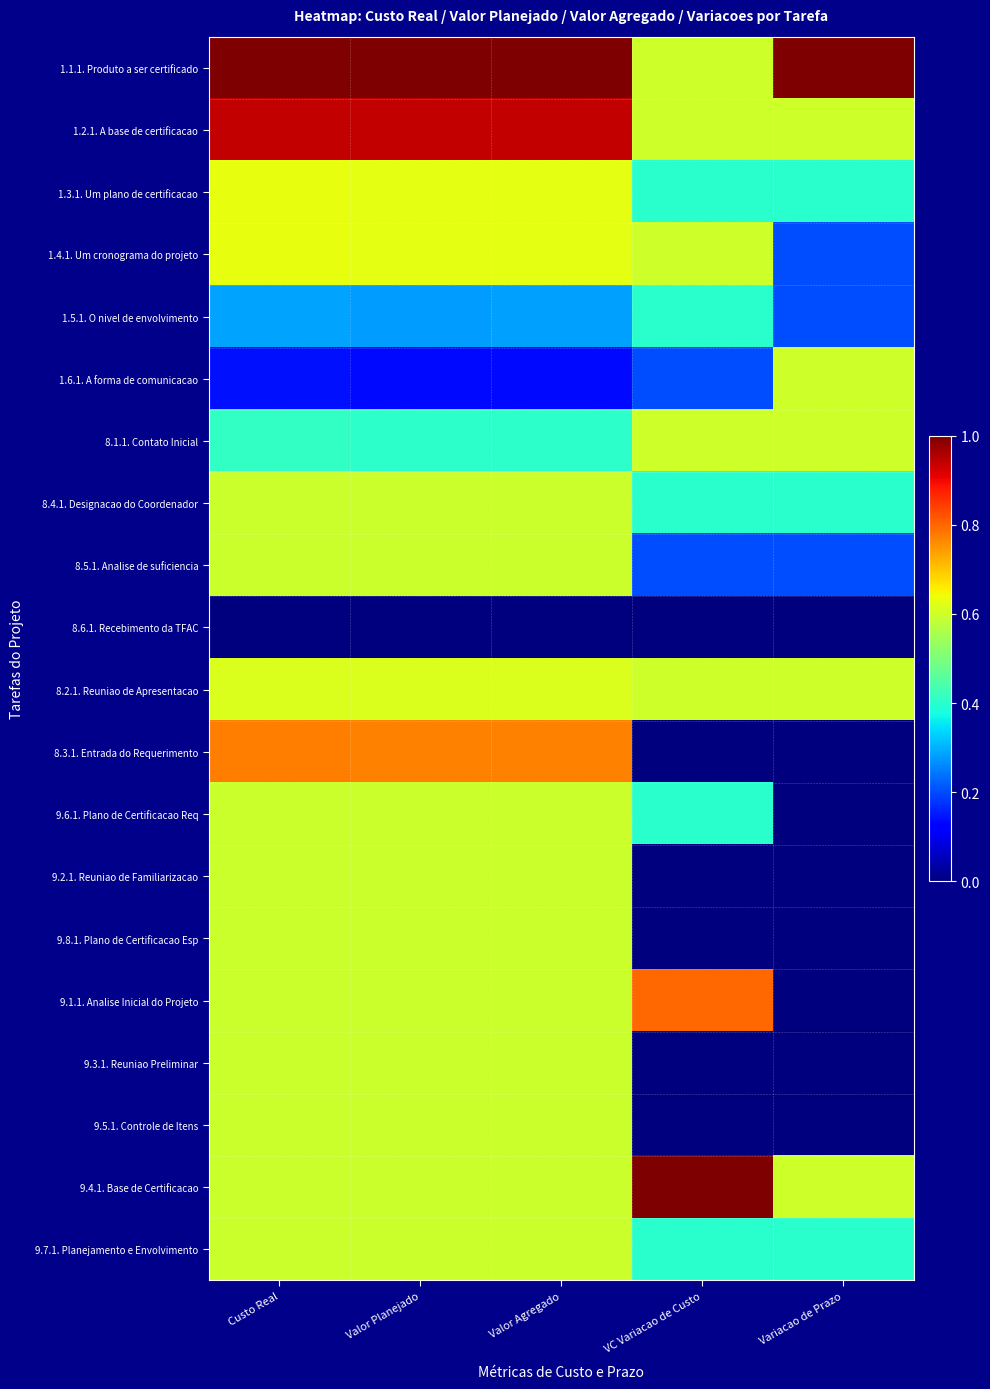

How many categories are shown in the chart?

5